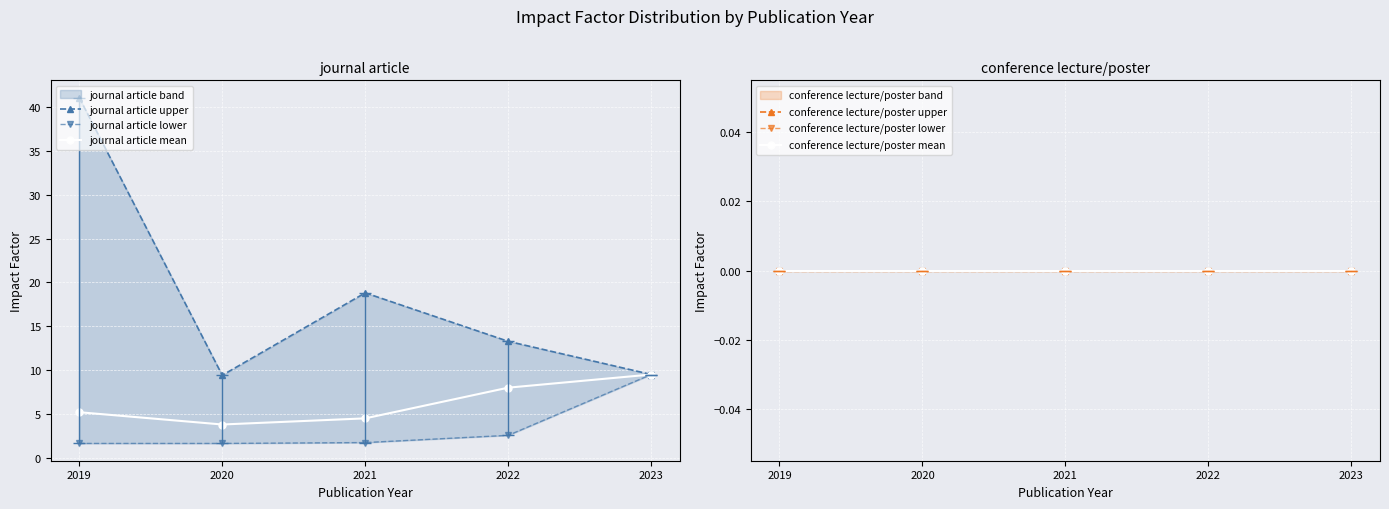

What is the difference between the journal article mean values at 2021 and 2023?

5.0